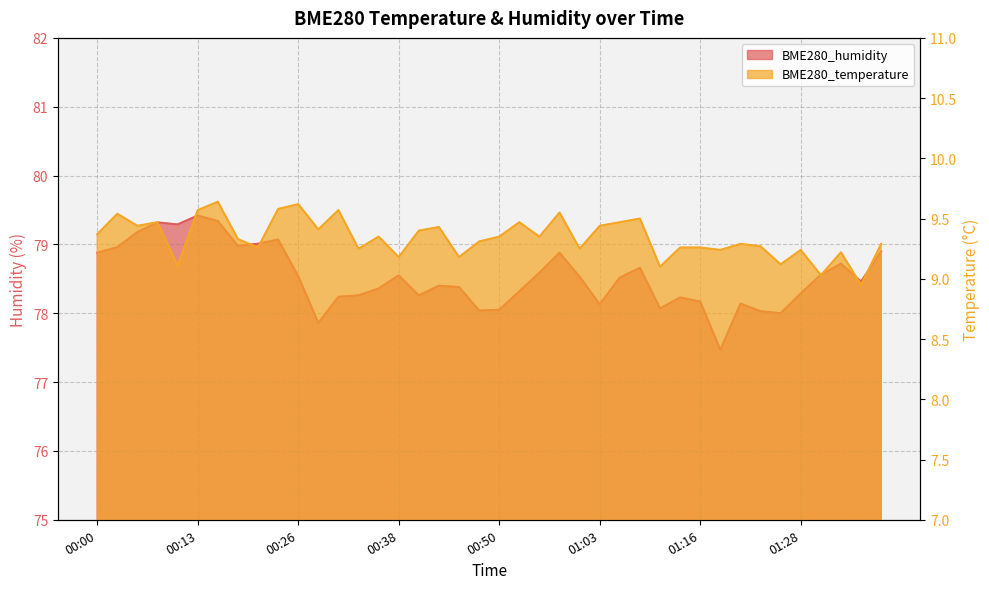

What is the average value of the BME280_humidity series?

78.5